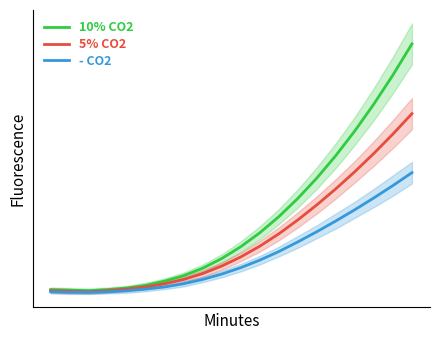

Rank the series at 11 from highest to lowest value.

10% CO2, 5% CO2, - CO2